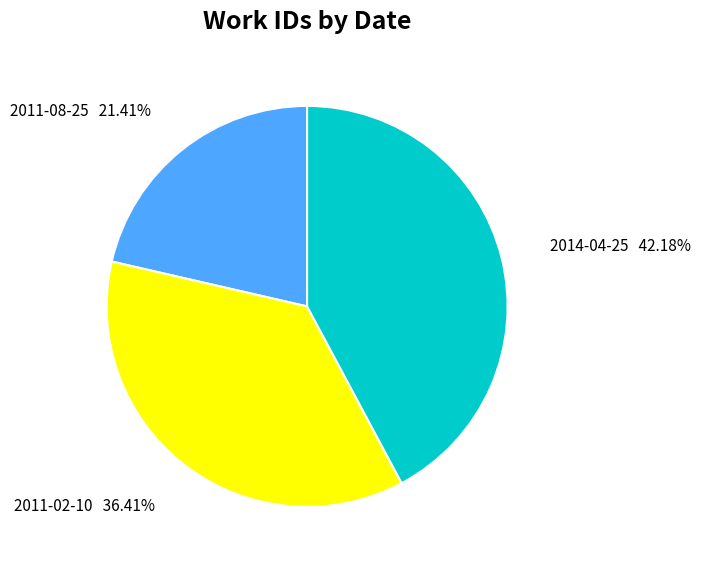

How much of the chart is everything except 2014-04-25?

57.8%